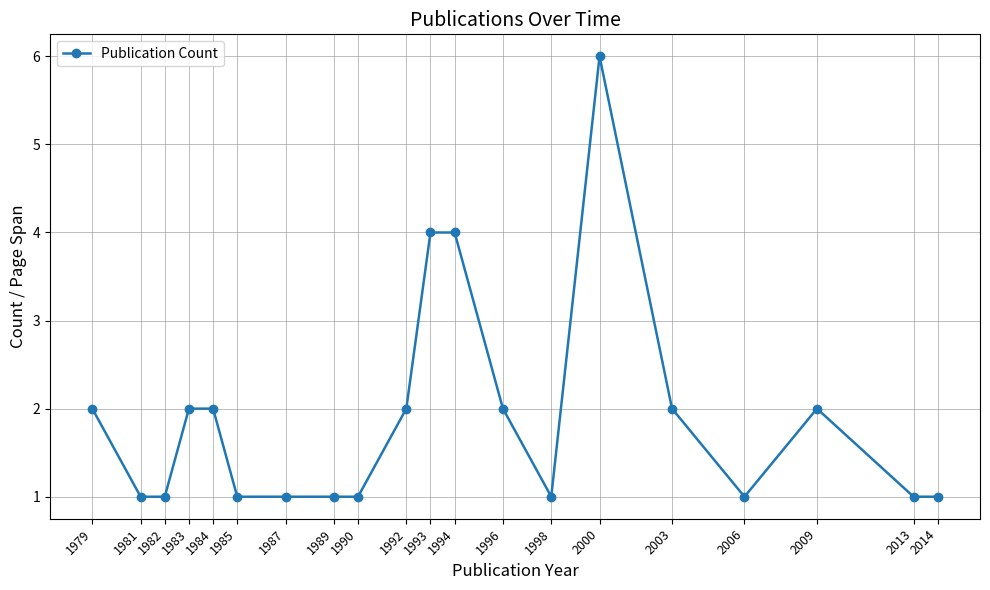

Approximately how many times larger is the value at 2013 compared to 2006?

1.0